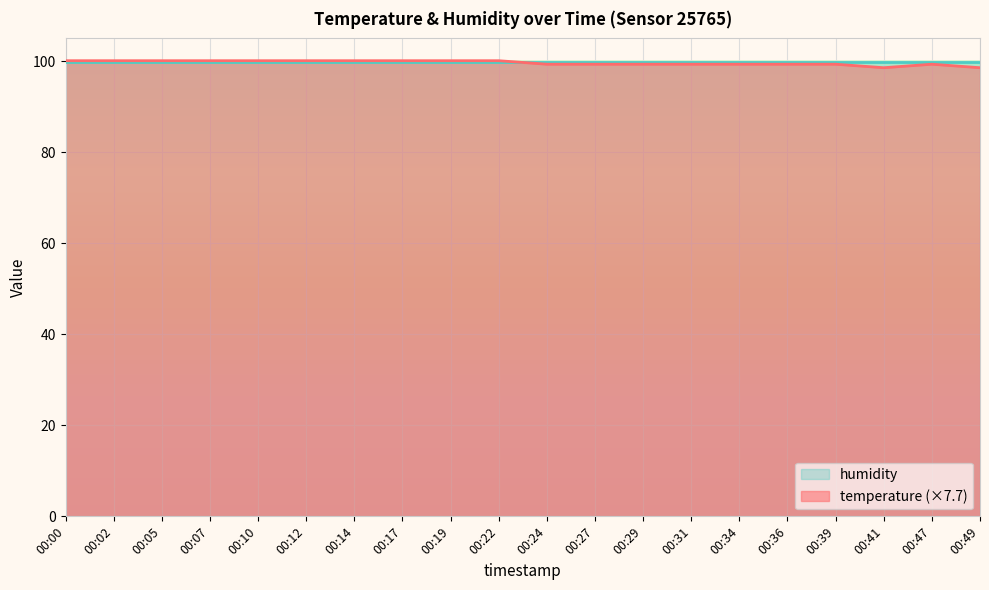

Reading left to right, what are all the values shown in this chart?

00:00=100.1	00:02=100.1	00:05=100.1	00:07=100.1	00:10=100.1	00:12=100.1	00:14=100.1	00:17=100.1	00:19=100.1	00:22=100.1	00:24=99.3	00:27=99.3	00:29=99.3	00:31=99.3	00:34=99.3	00:36=99.3	00:39=99.3	00:41=98.6	00:47=99.3	00:49=98.6